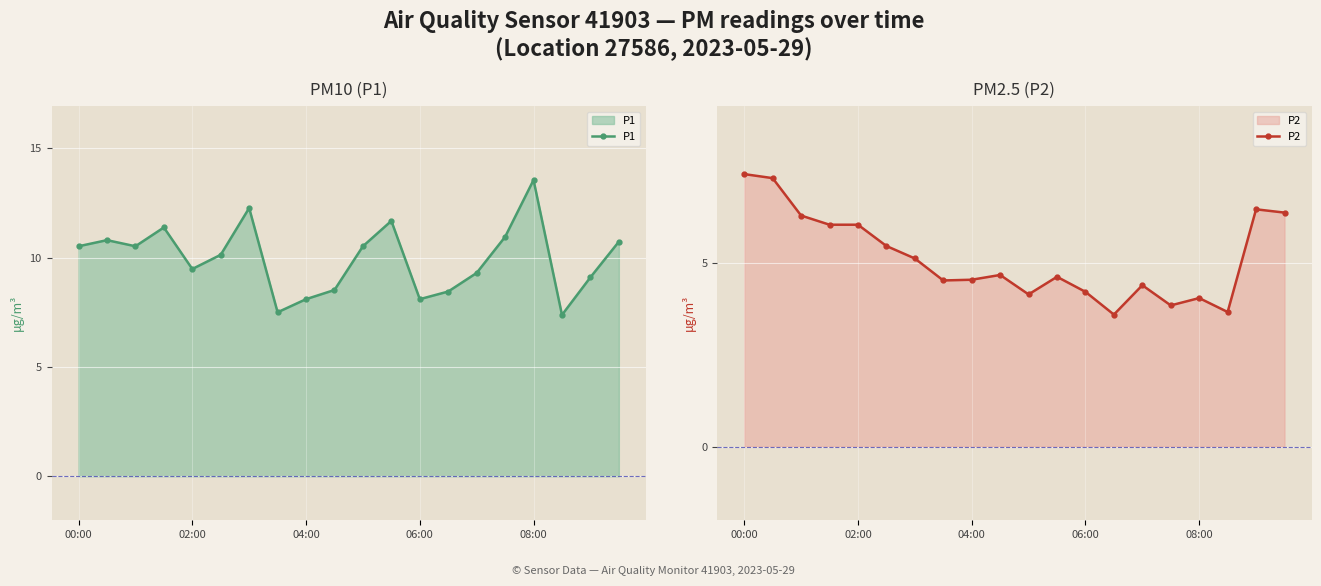

At which label does P2 first exceed 4?

00:00